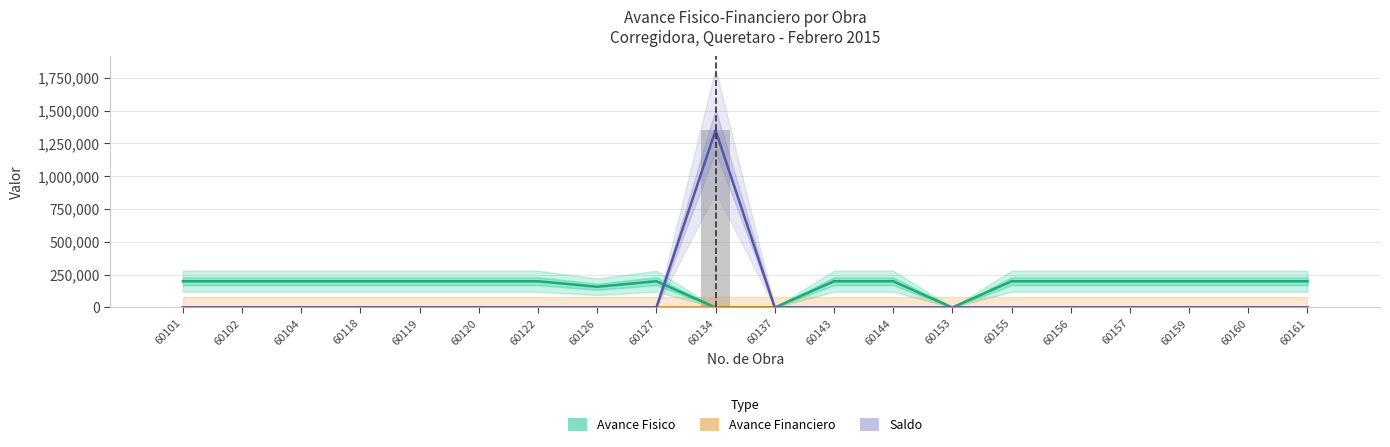

Rank the categories by Avance Financiero value from lowest to highest.

60101, 60102, 60104, 60118, 60119, 60120, 60122, 60126, 60127, 60134, 60137, 60143, 60144, 60153, 60155, 60156, 60157, 60159, 60160, 60161